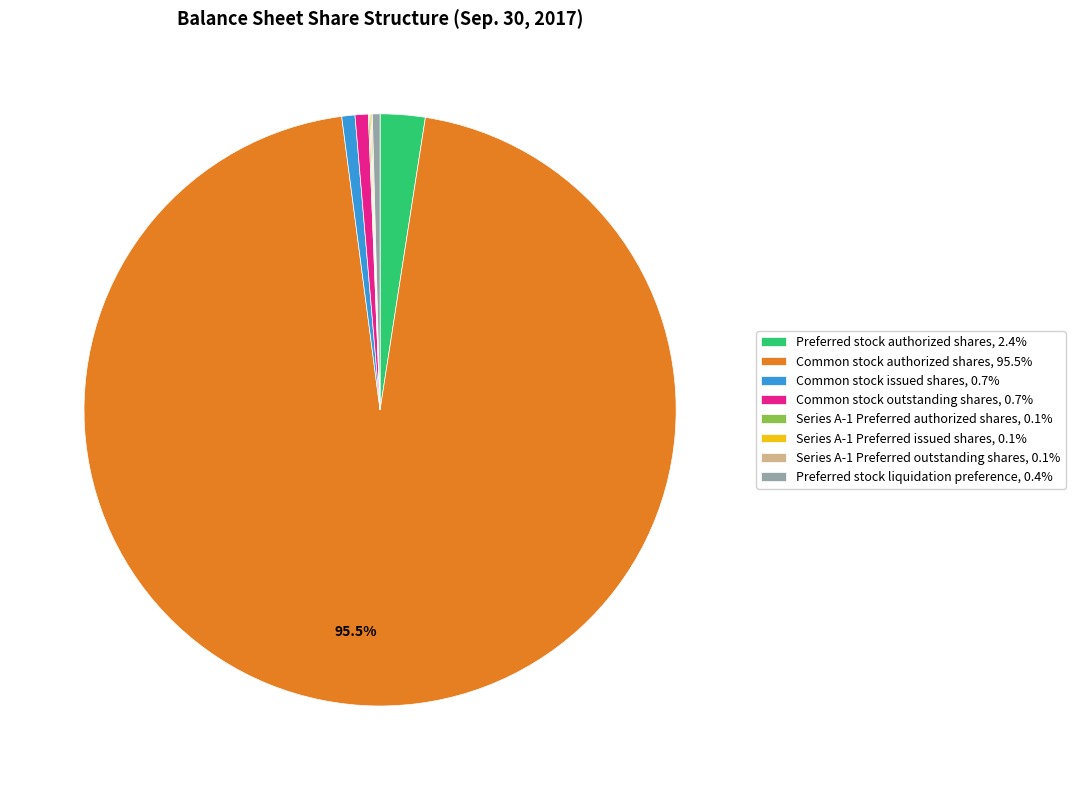

Is there any slice that represents more than half of the pie?

Yes